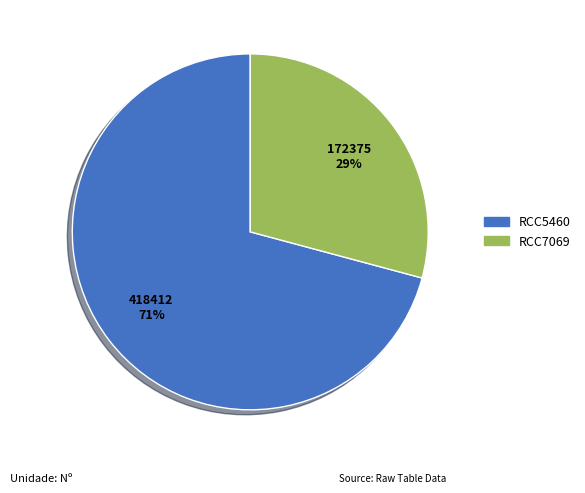

To the nearest percent, what is the difference between the RCC7069 and RCC5460 slice percentages?

42%